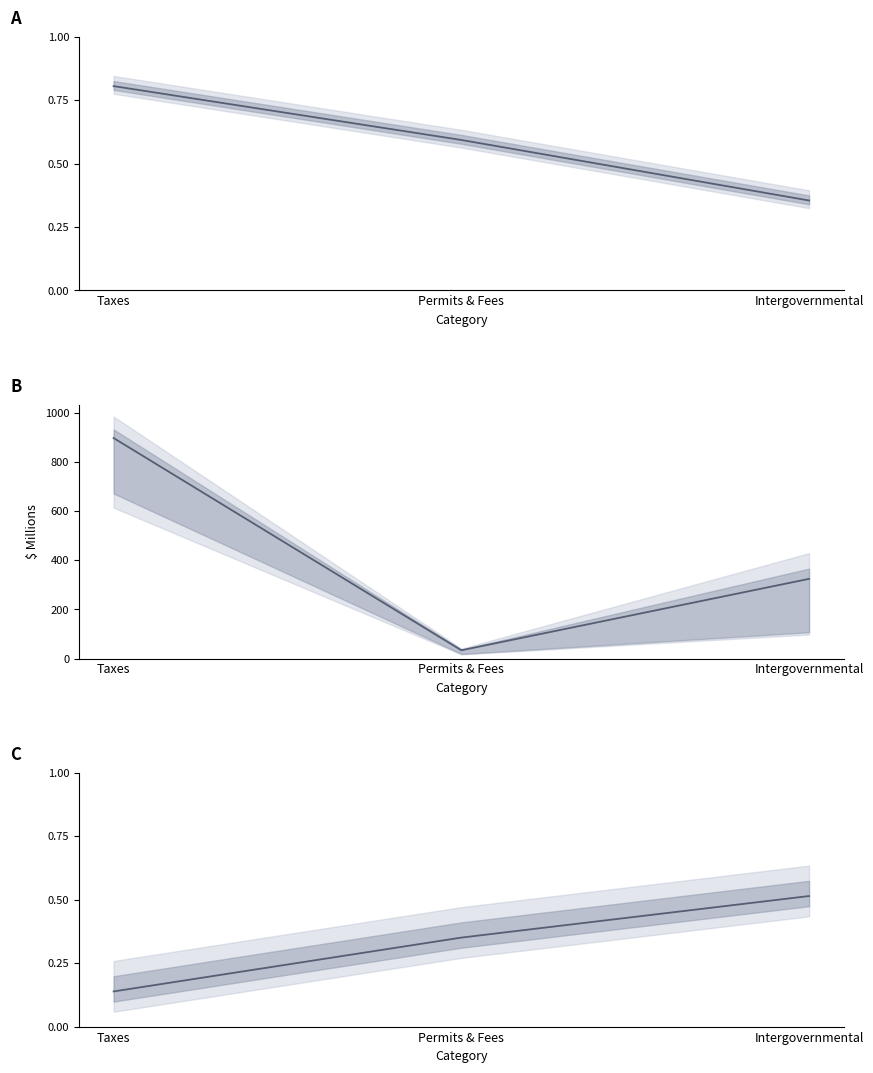

Where is Account Total ($M) nearest to the value 465?

Intergovernmental